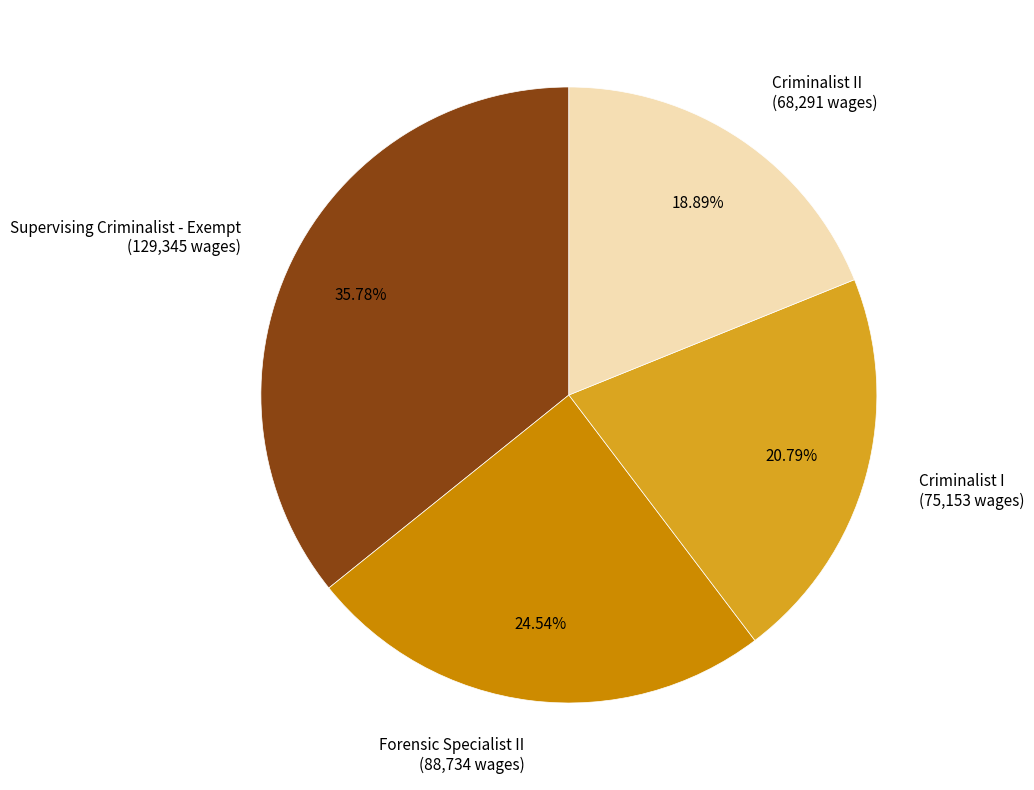

Which slice is the largest?

Supervising Criminalist - Exempt (129,345 wages)